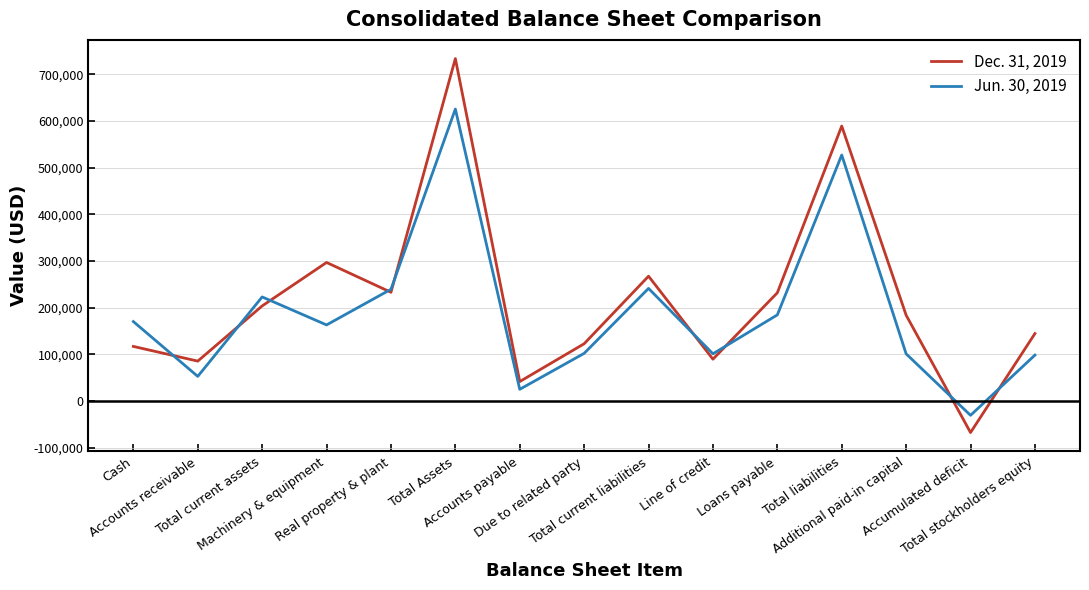

Which series ends up on top after the final intersection of Dec. 31, 2019 and Jun. 30, 2019?

Dec. 31, 2019